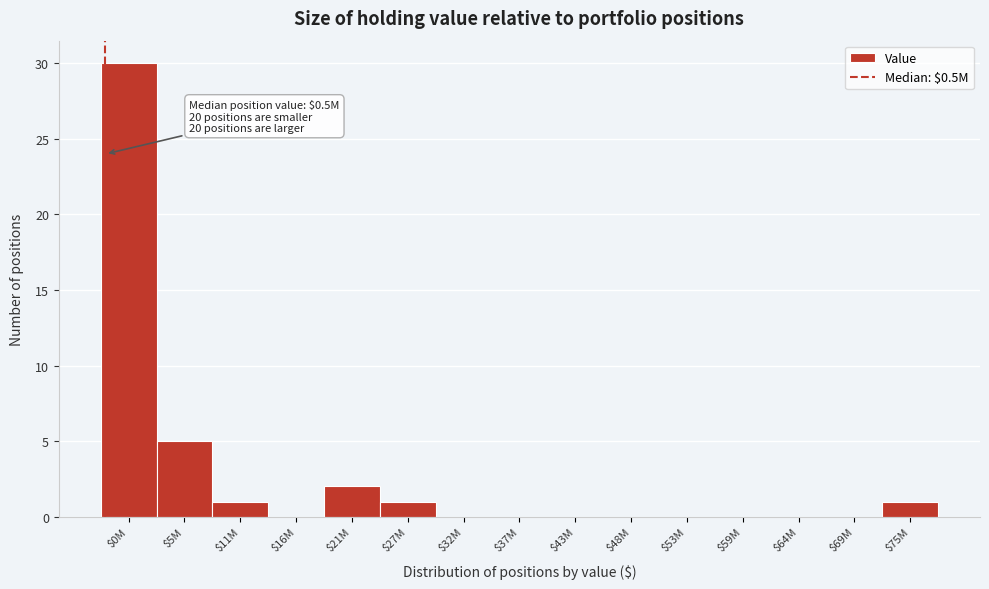

Where is the data nearest to the value 15?

$5M